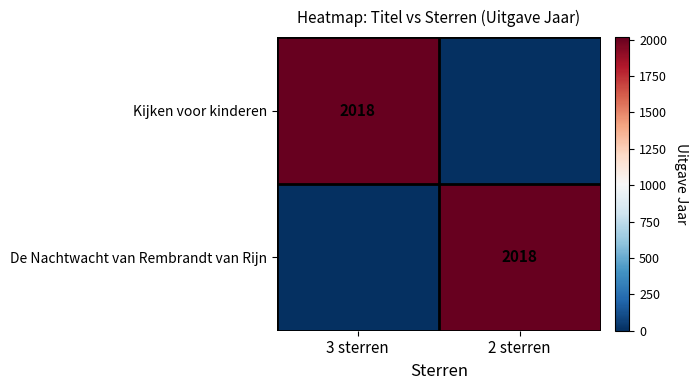

Rank the series by their maximum value, from lowest to highest.

Kijken voor kinderen, De Nachtwacht van Rembrandt van Rijn